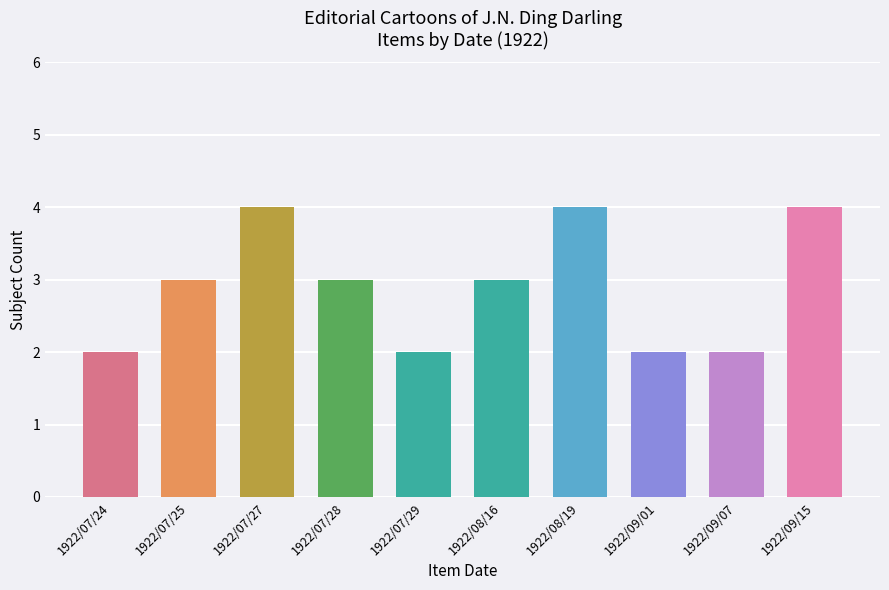

What is the ratio of the value at 1922/07/28 to the value at 1922/07/24?

1.5